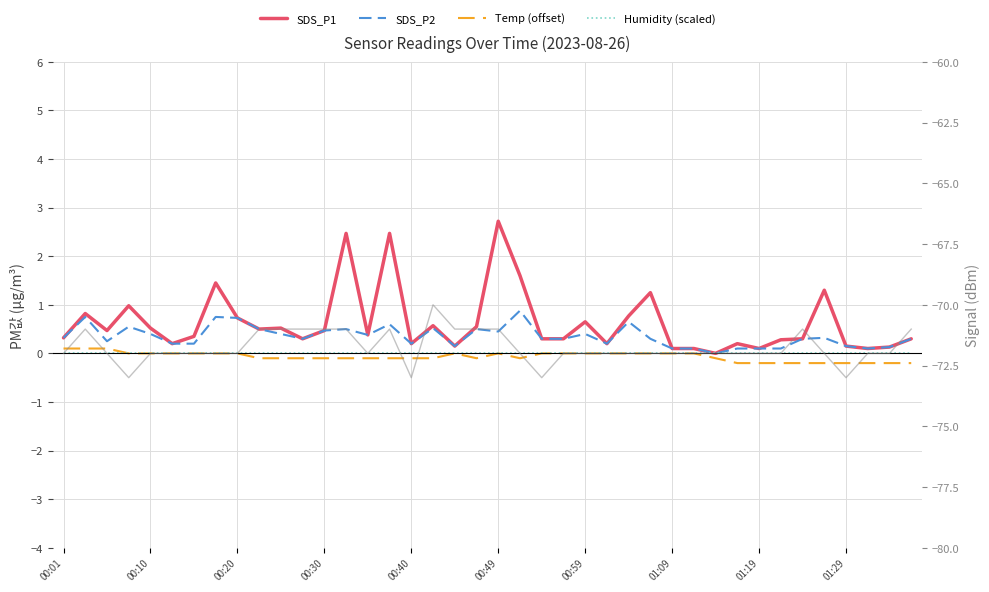

What is the smallest value displayed?

-73.0